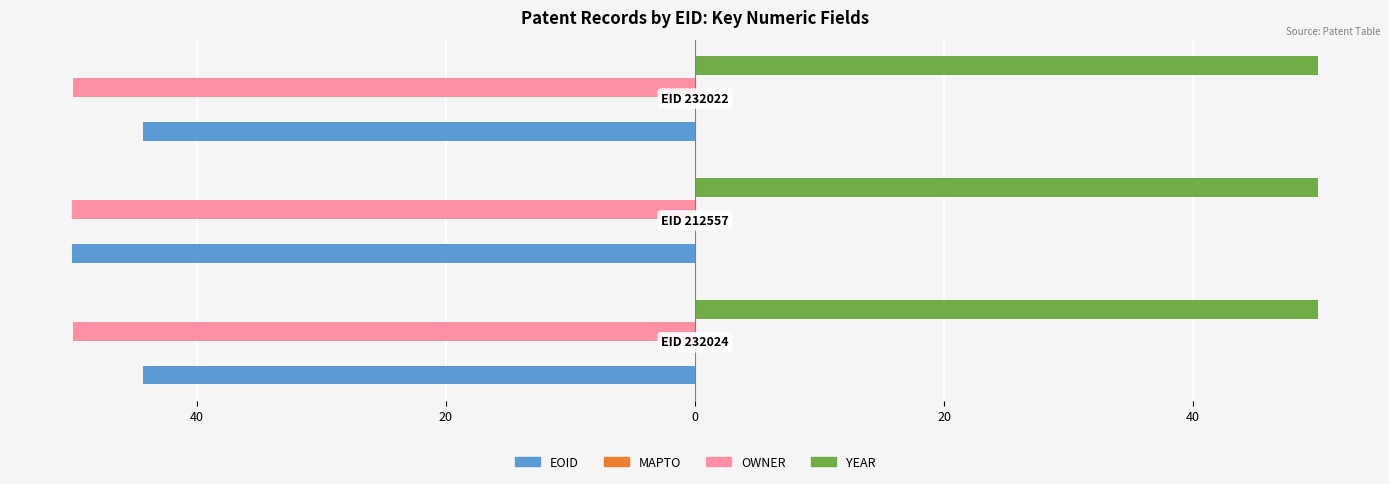

Is the value of EOID at 20 greater than the value of OWNER at 20?

Yes